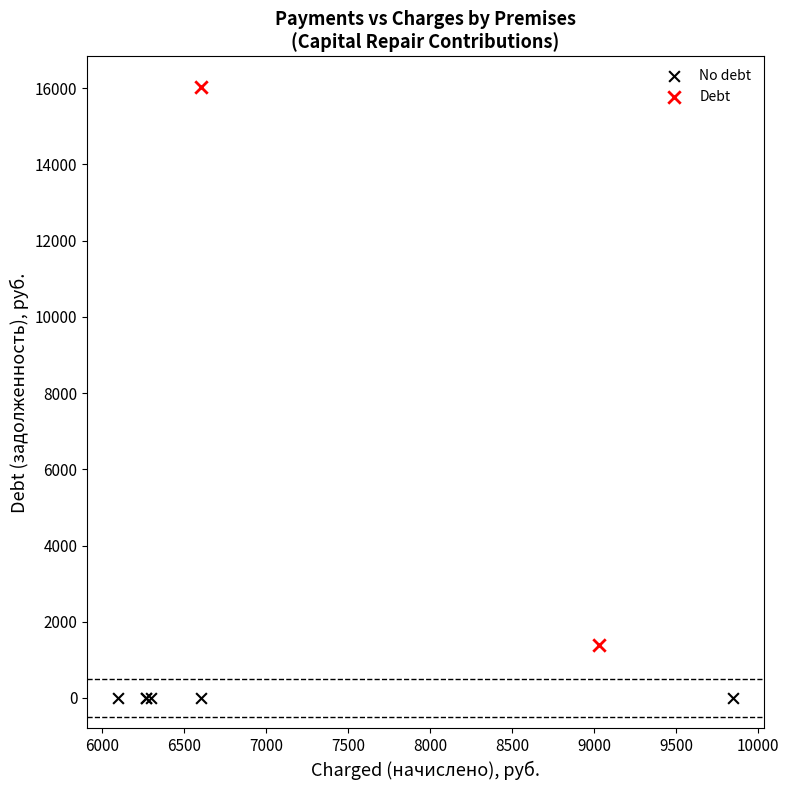

Which series contains the lowest Y value?

No debt